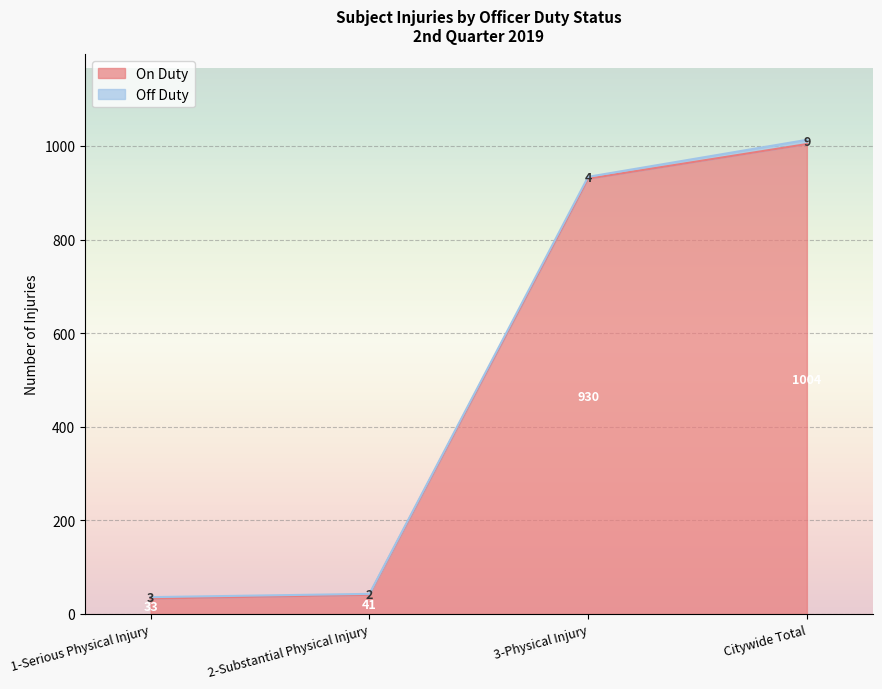

The chart shows a value of 525 at 3-Physical Injury. True or false?

False